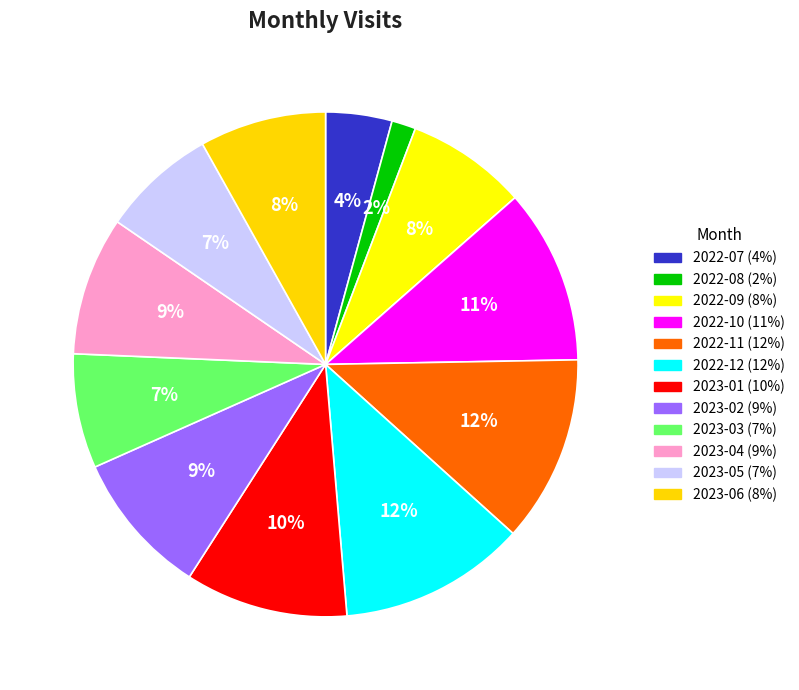

To the nearest percent, what is the average slice percentage?

8%